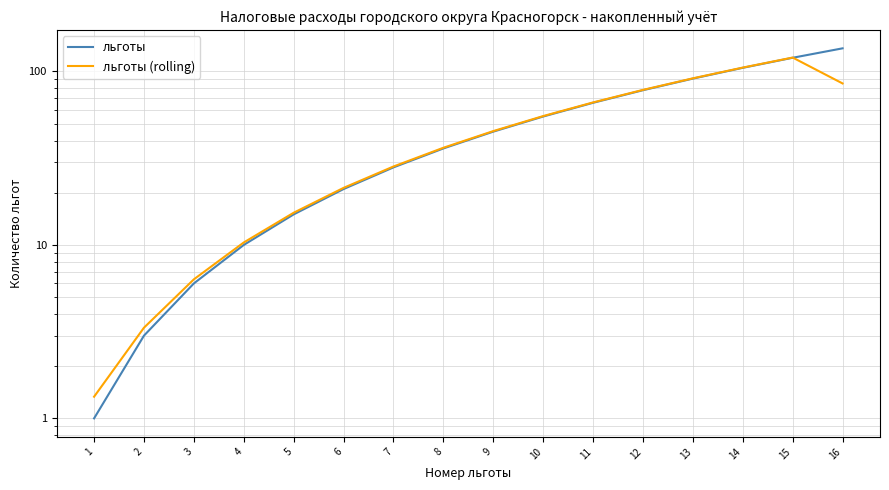

Rank the series by their average value, from lowest to highest.

льготы (rolling), льготы